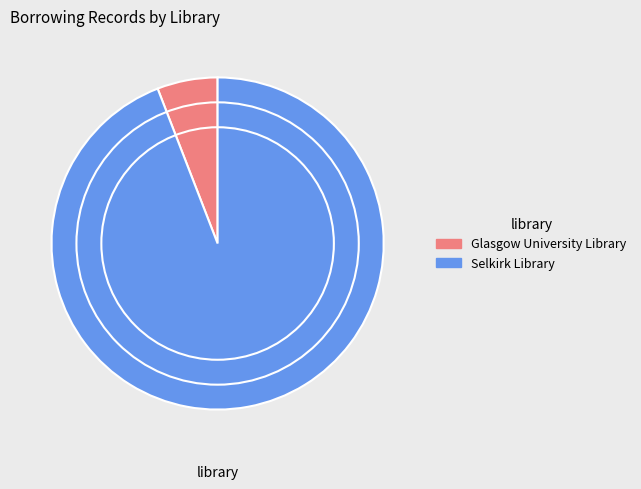

Is it true that Selkirk Library is 99% of the pie?

False